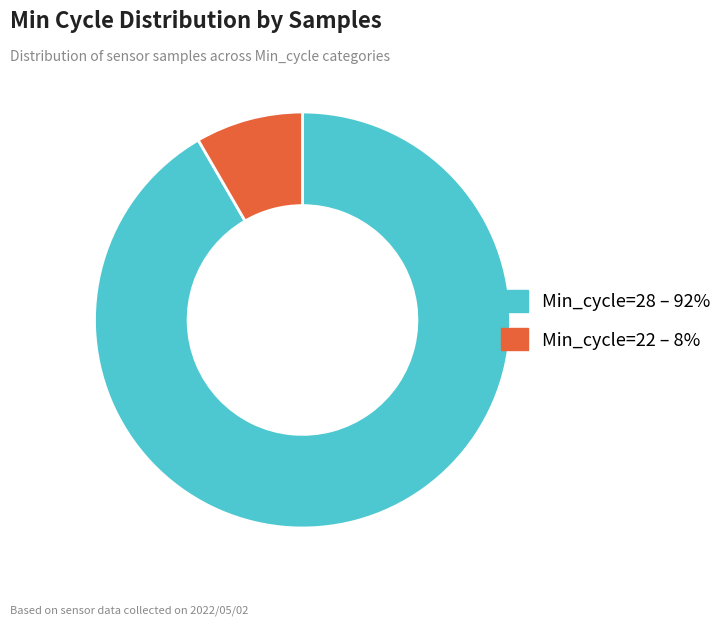

Which has a higher value, Min_cycle=28 – 92% or Min_cycle=22 – 8%?

Min_cycle=28 – 92%